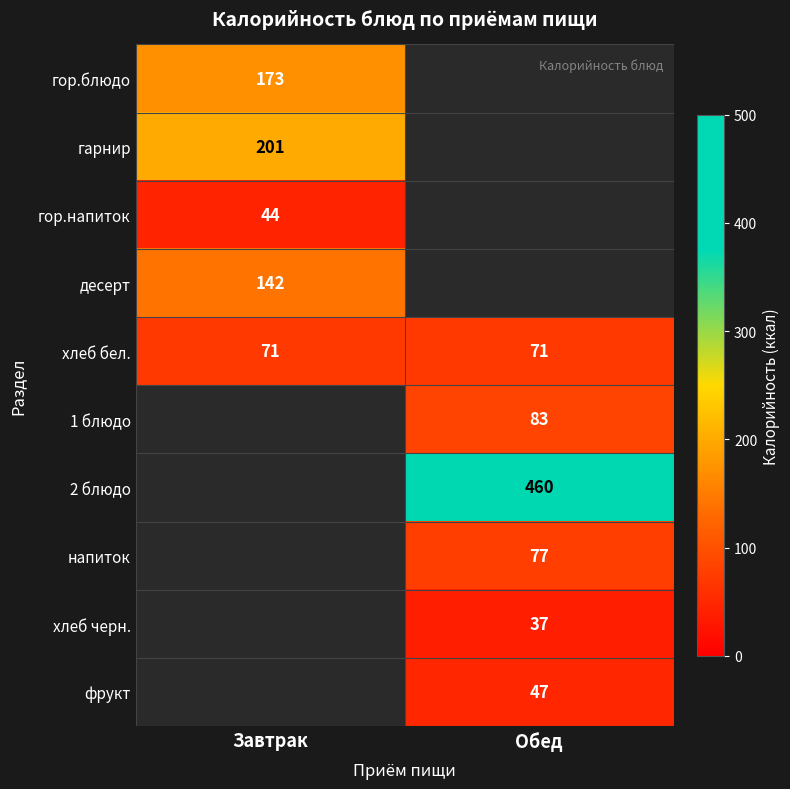

The десерт series shows 93 at Завтрак. True or false?

False